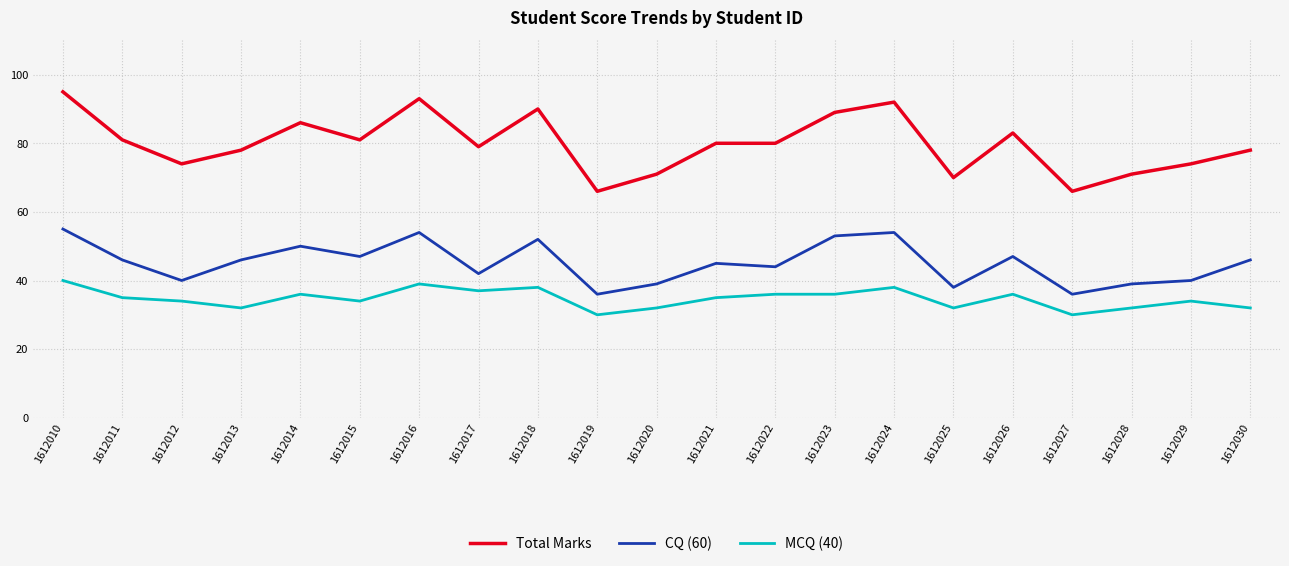

The MCQ (40) series shows 52 at 1612011. True or false?

False